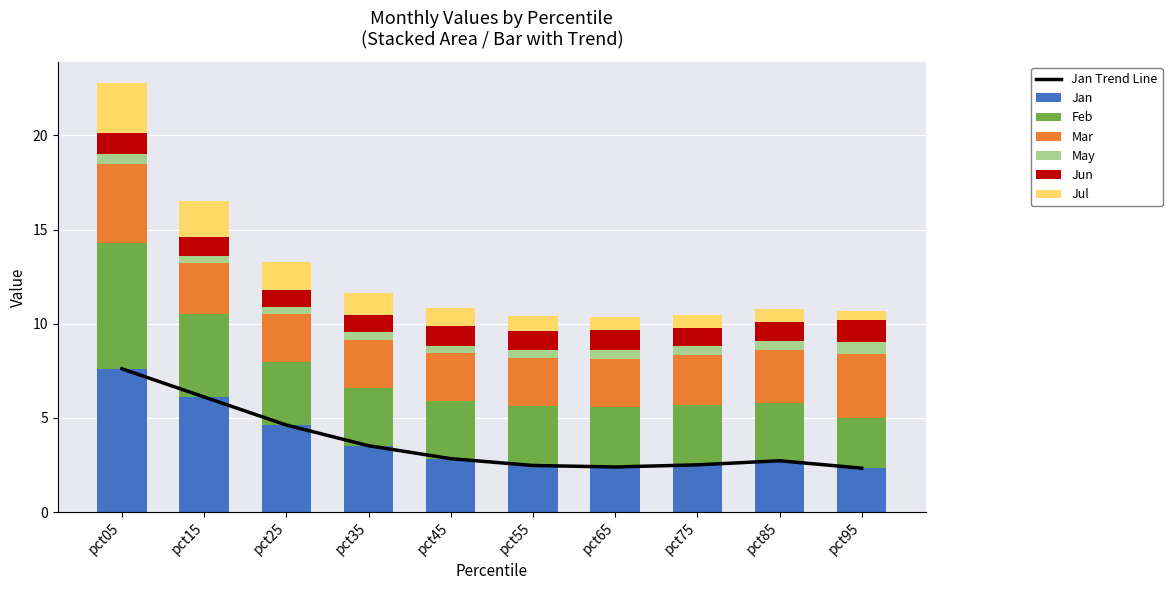

Reading right to left, what are all the values shown in this chart?

Jan: 2.3	2.7	2.5	2.4	2.5	2.8	3.5	4.6	6.1	7.6
Feb: 2.7	3.0	3.2	3.2	3.2	3.1	3.1	3.4	4.4	6.7
Mar: 3.4	2.9	2.7	2.6	2.5	2.5	2.5	2.6	2.7	4.2
May: 0.6	0.5	0.5	0.5	0.4	0.4	0.4	0.4	0.4	0.6
Jun: 1.2	1.0	1.0	1.0	1.0	1.1	0.9	0.9	1.0	1.1
Jul: 0.5	0.7	0.7	0.7	0.8	0.9	1.2	1.5	1.9	2.6